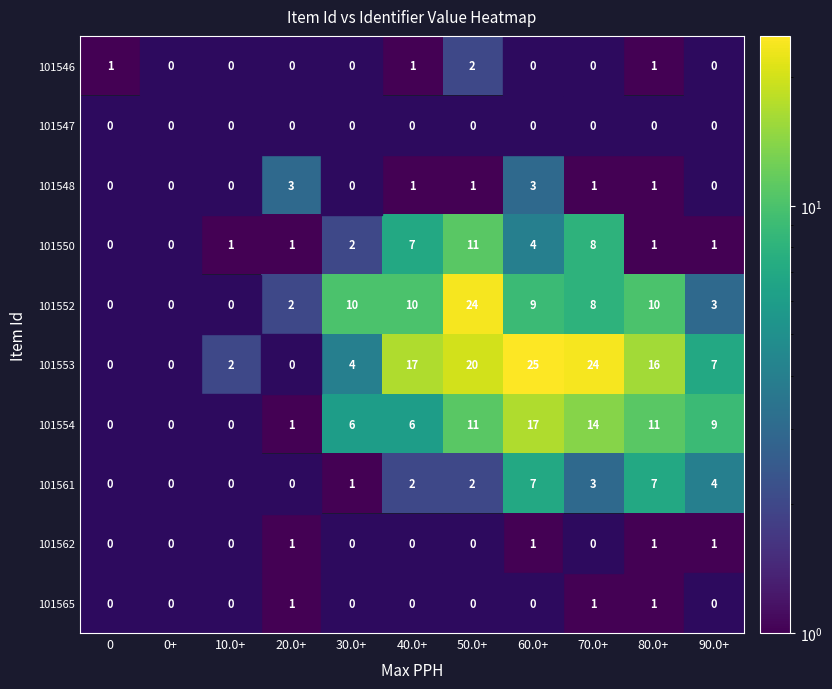

What is the sum of the 101561 values at 50.0+ and 30.0+?

3